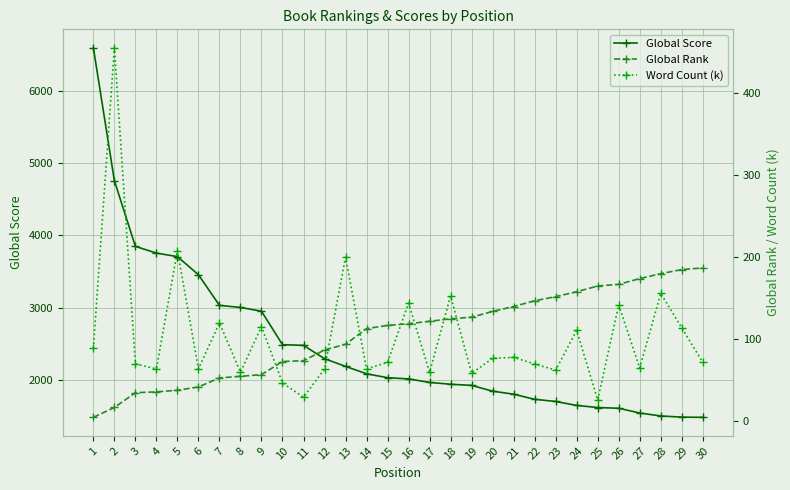

Which category has the lowest value across all series?

1